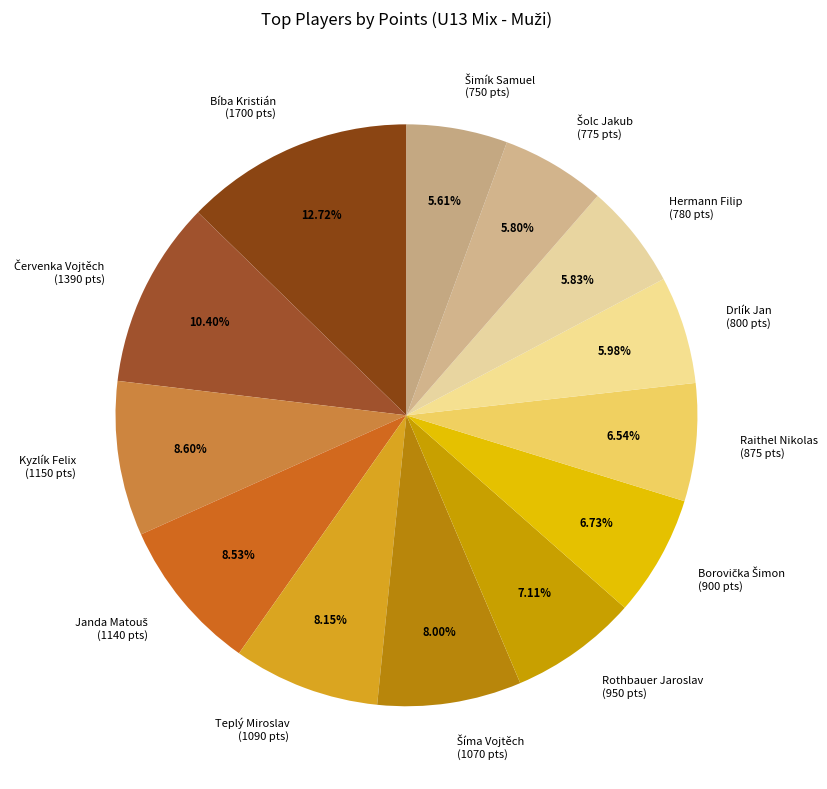

Is there a majority slice in this chart?

No